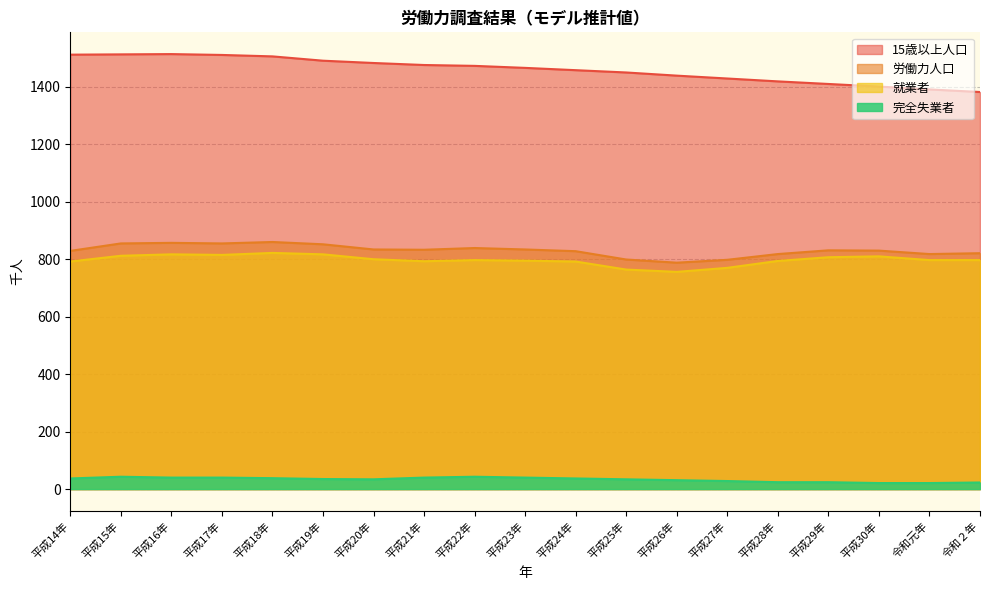

Reading left to right, transcribe all the data shown in this chart.

15歳以上人口: 1512	1513	1514	1511	1506	1491	1483	1476	1473	1466	1458	1450	1439	1429	1419	1410	1401	1391	1382
労働力人口: 829	855	857	855	860	852	834	833	839	834	828	799	788	798	818	831	830	818	821
就業者: 792	812	817	815	822	817	800	793	797	795	792	764	756	770	794	807	810	797	797
完全失業者: 37	43	40	40	38	35	34	40	43	40	37	34	31	28	24	24	21	21	23